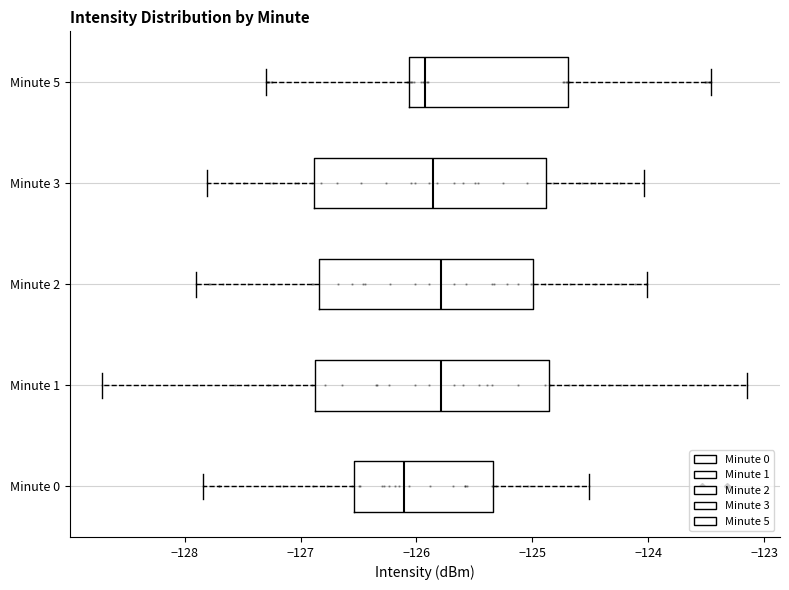

Where does the right whisker of the box for Minute 0 end on the x-axis? The values are not printed on the chart, so give them approximately, as read against the axis.

-124.5